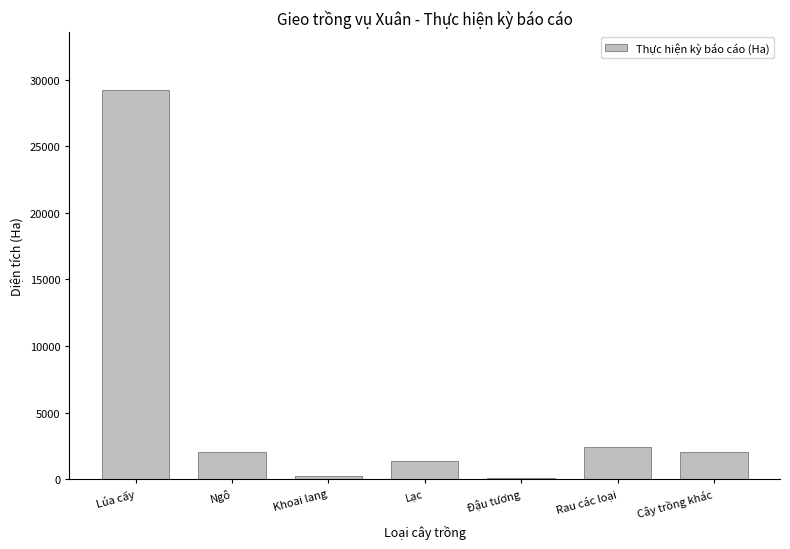

What is the sum of all values?

37311.6